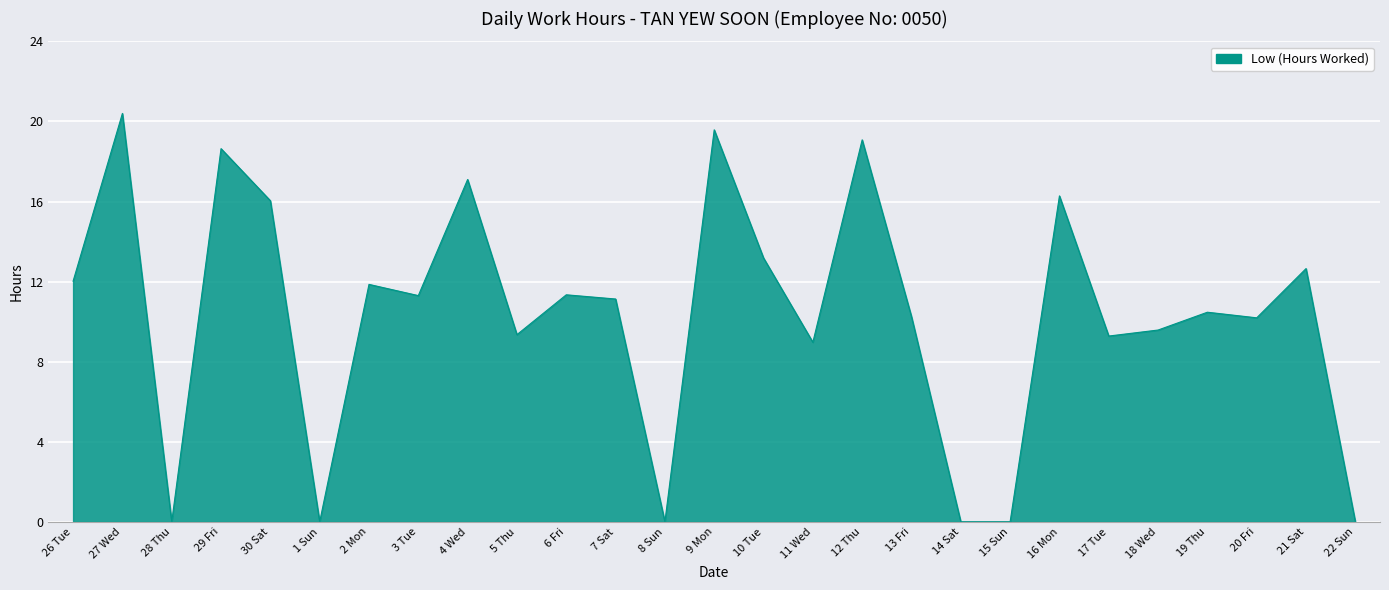

What value does the data have at 18 Wed?

9.6